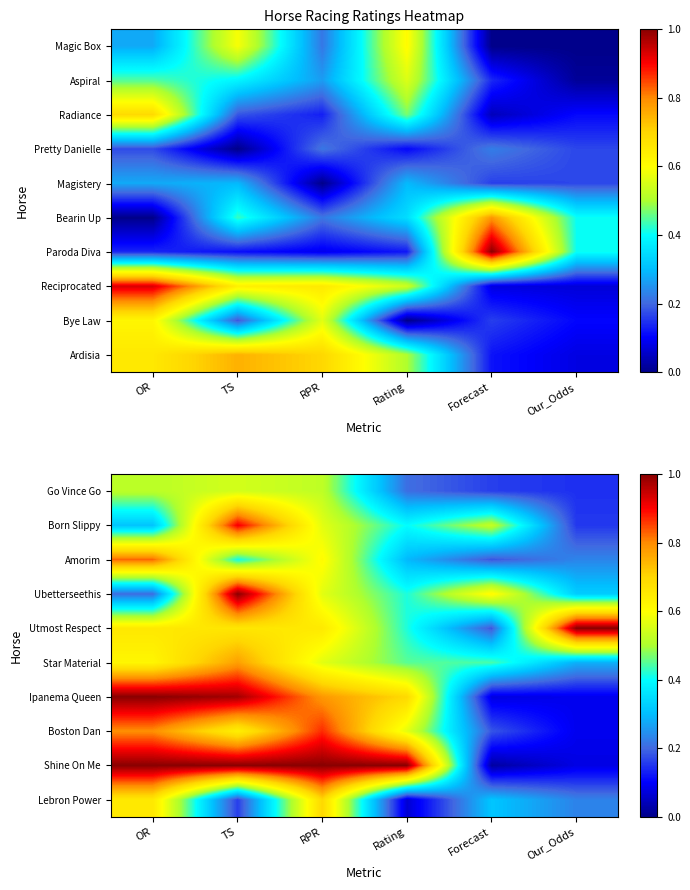

Rank the series at TS from highest to lowest value.

Ubetterseethis, Shine On Me, Ipanema Queen, Born Slippy, Star Material, Utmost Respect, Boston Dan, Go Vince Go, Amorim, Lebron Power